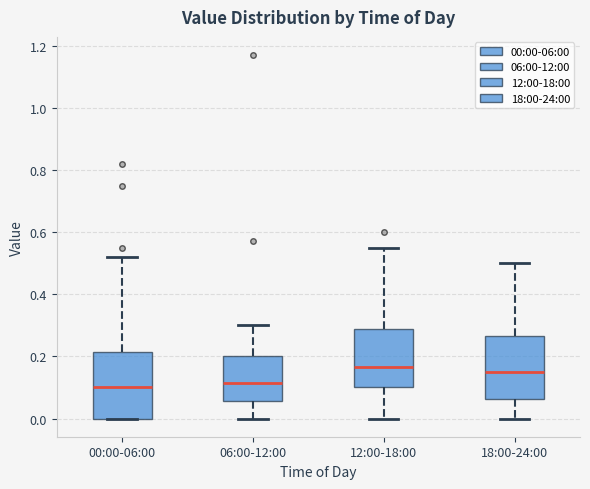

Where is the lower edge of the box for 18:00-24:00 on the y-axis? The values are not printed on the chart, so give them approximately, as read against the axis.

0.06